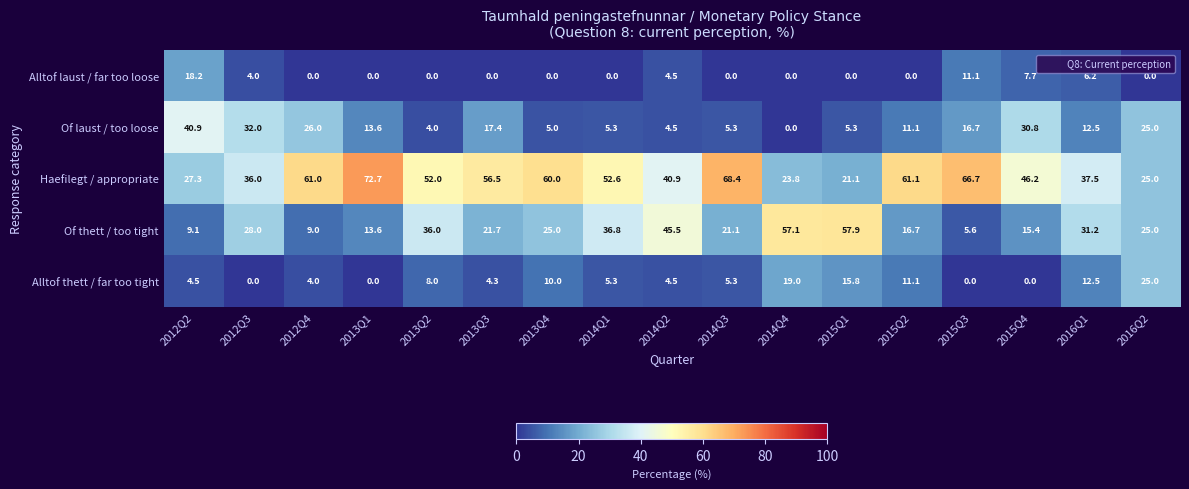

What is the difference between the highest and lowest values at 2013Q4?

60.0